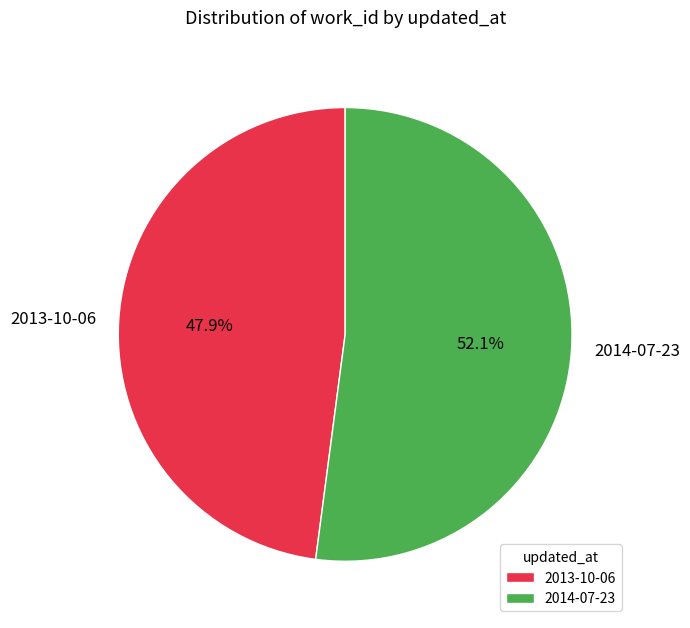

To the nearest percent, what is the difference between the 2013-10-06 and 2014-07-23 slice percentages?

4%